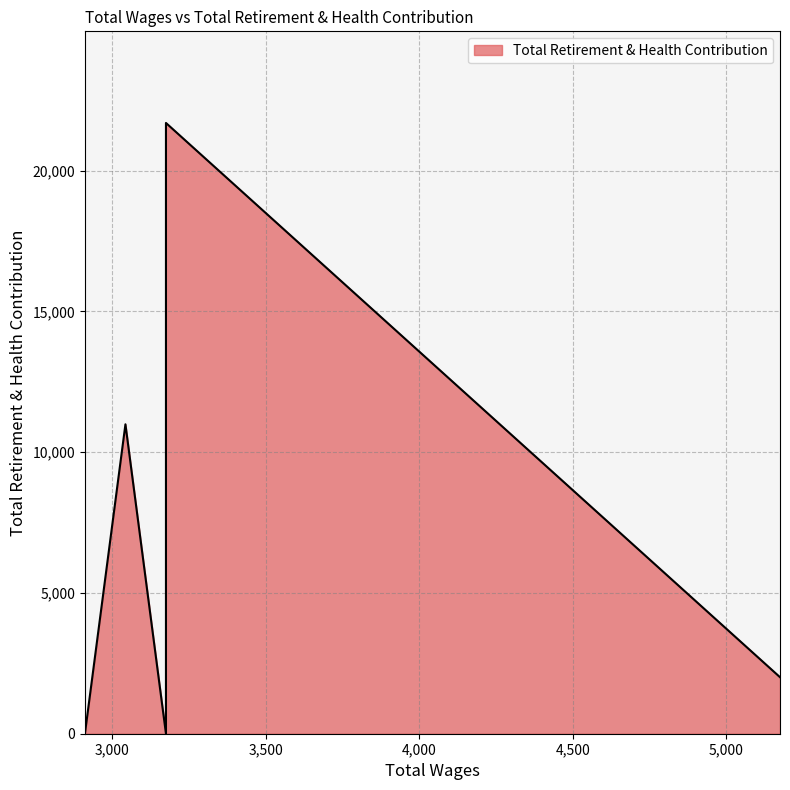

What is the sum of all values?

64200